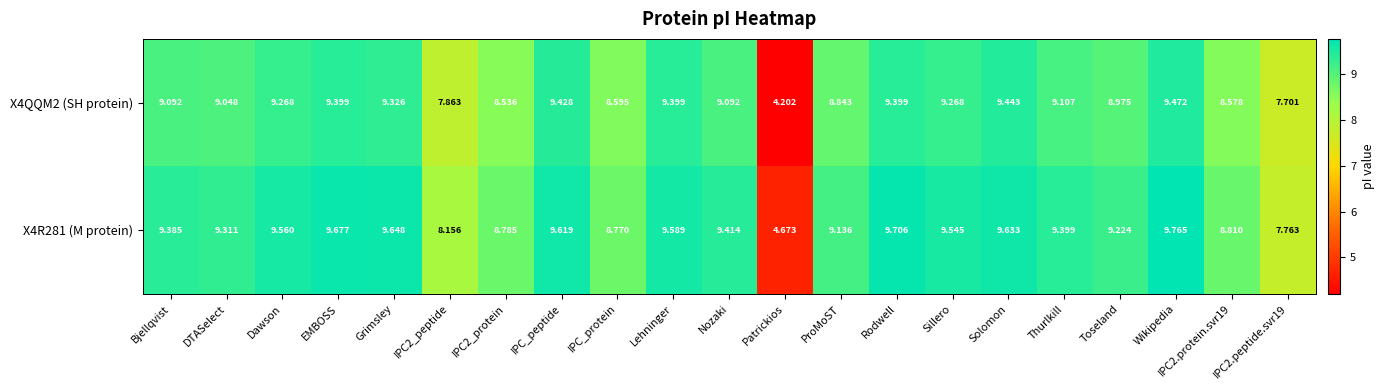

At which category is the sum across all series the highest?

Wikipedia